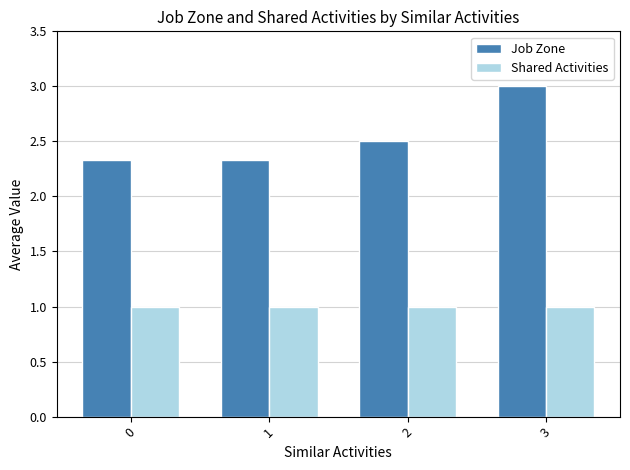

Which series changed the most between 0 and 3?

Job Zone